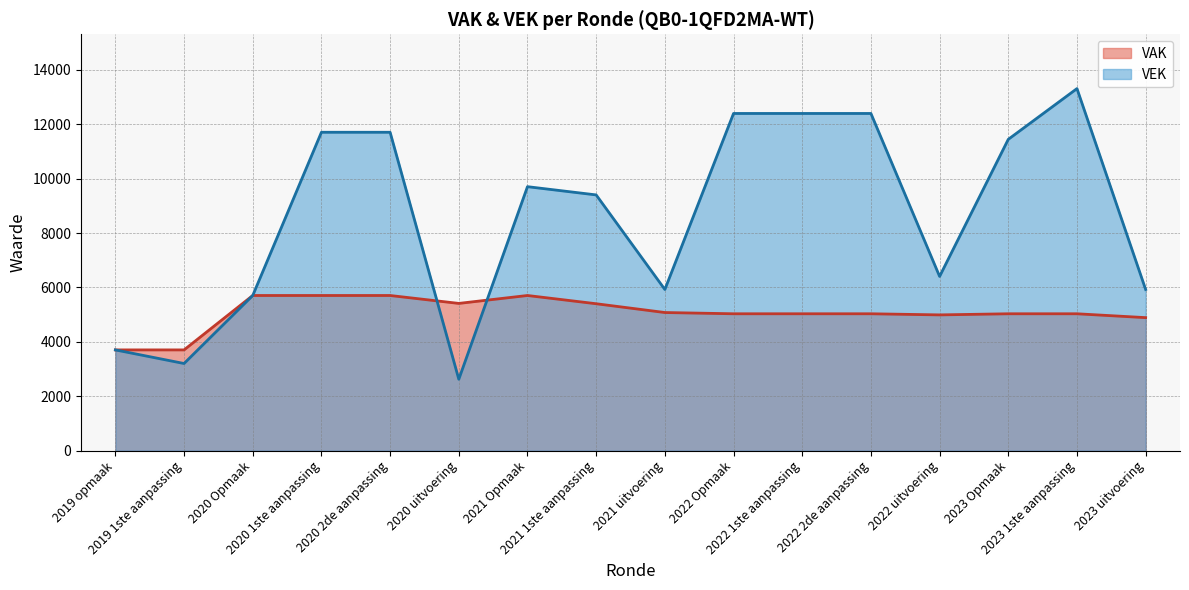

Rank the series by their average value, from lowest to highest.

VAK, VEK